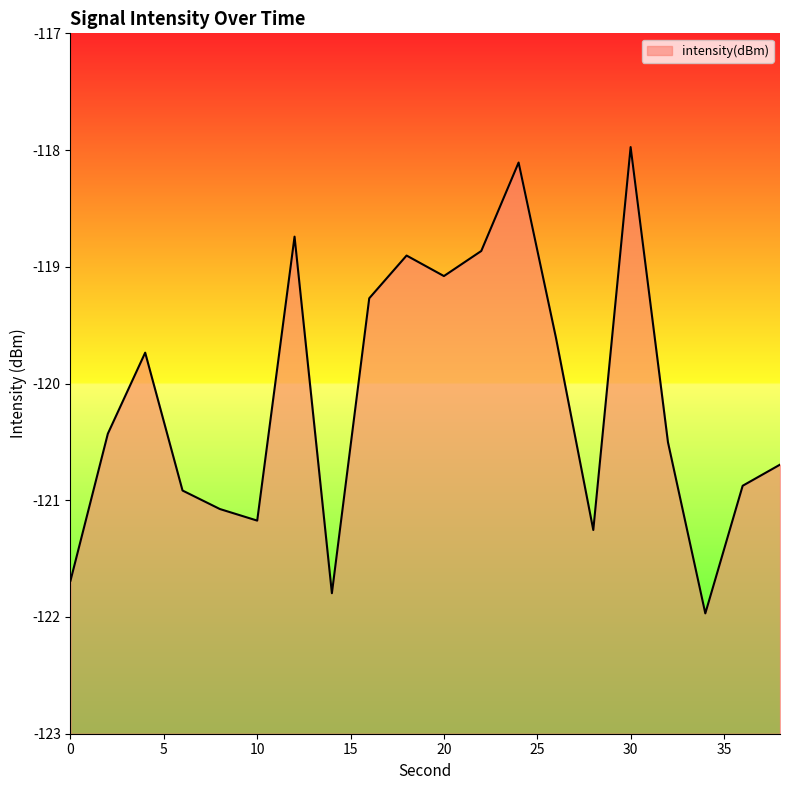

Reading left to right, transcribe all the data shown in this chart.

-121.7	-120.4	-119.7	-120.9	-121.1	-121.2	-118.7	-121.8	-119.3	-118.9	-119.1	-118.9	-118.1	-119.6	-121.3	-118.0	-120.5	-122.0	-120.9	-120.7